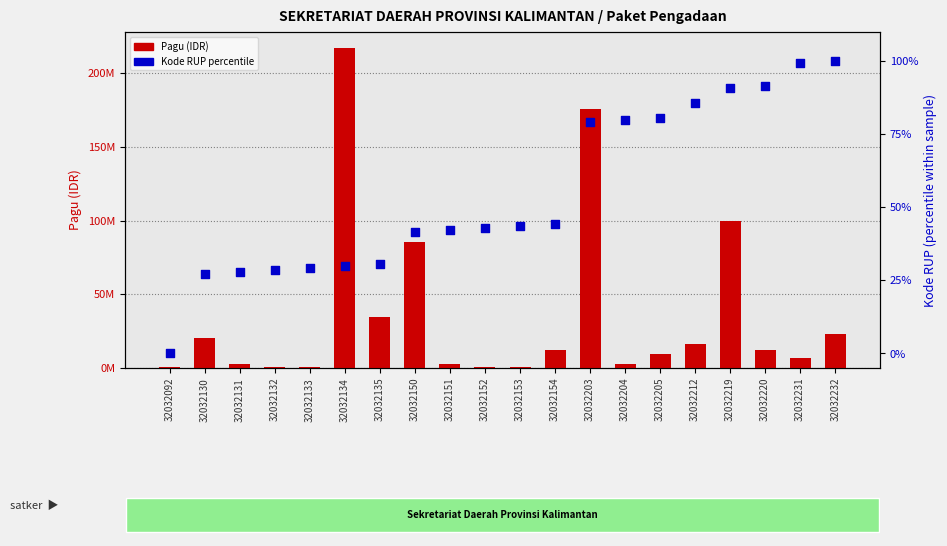

What are all the series names shown in the legend?

Pagu (IDR), Kode RUP percentile